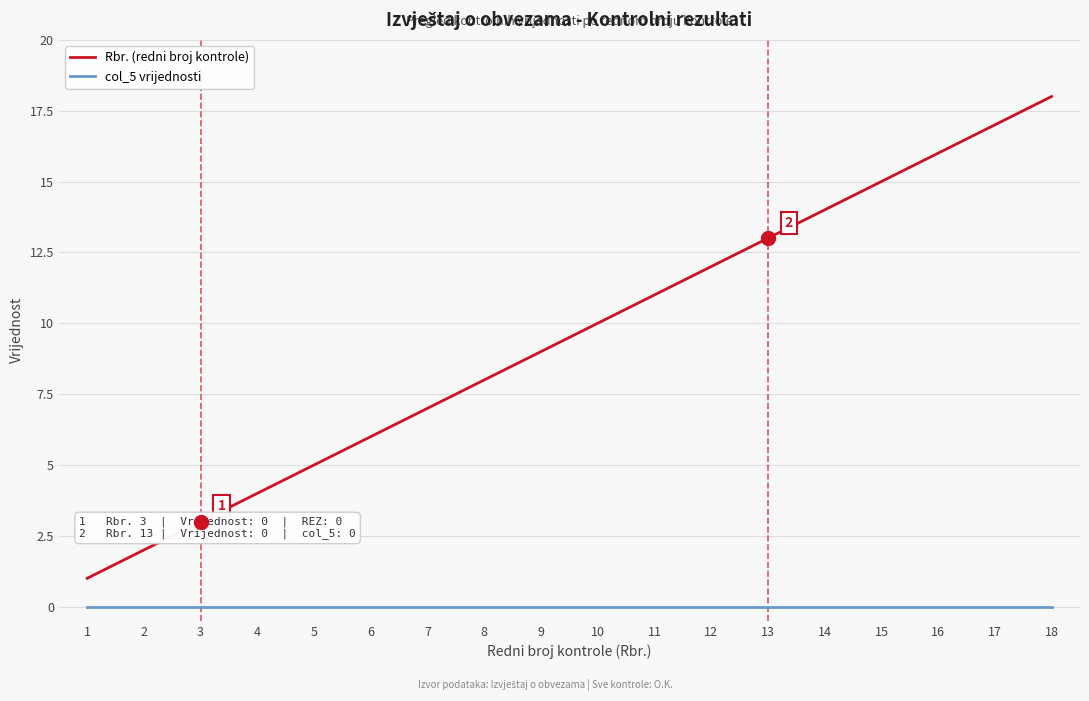

True or false: Rbr. (redni broj kontrole) and col_5 vrijednosti cross at least once.

False